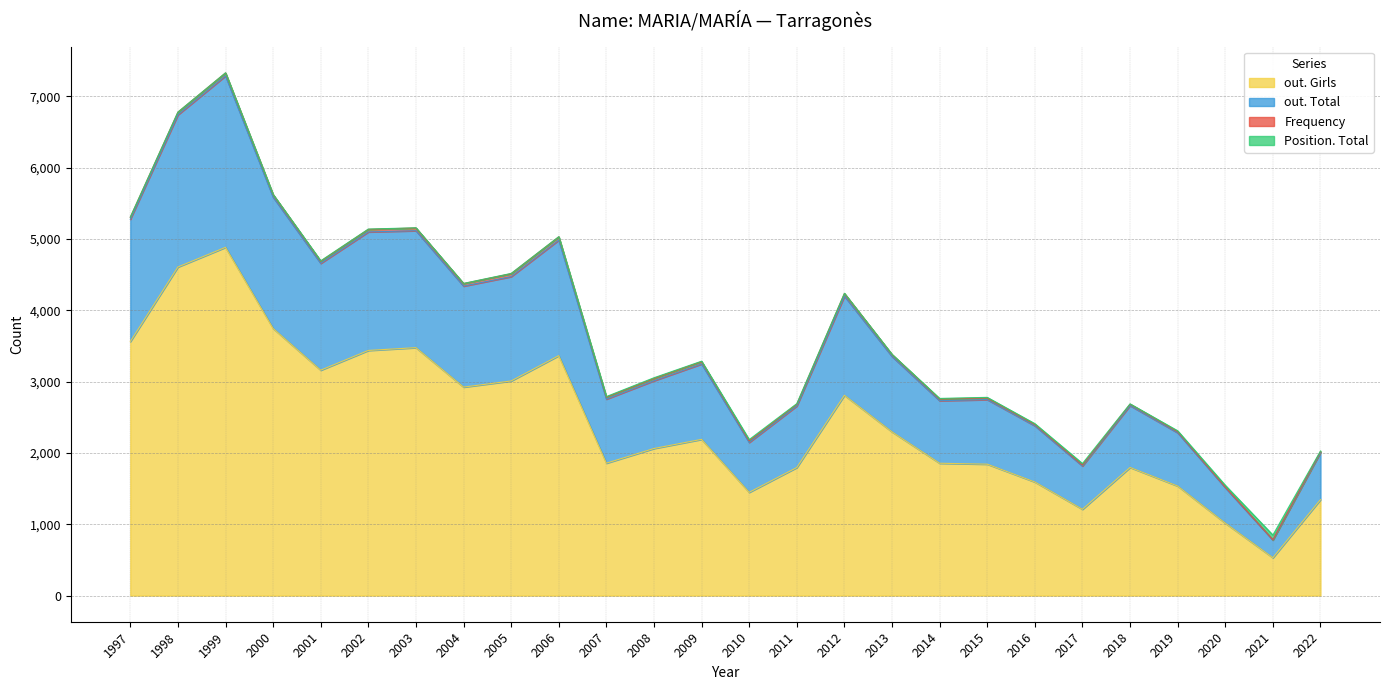

Which category has the lowest value in the out. Girls series?

2021